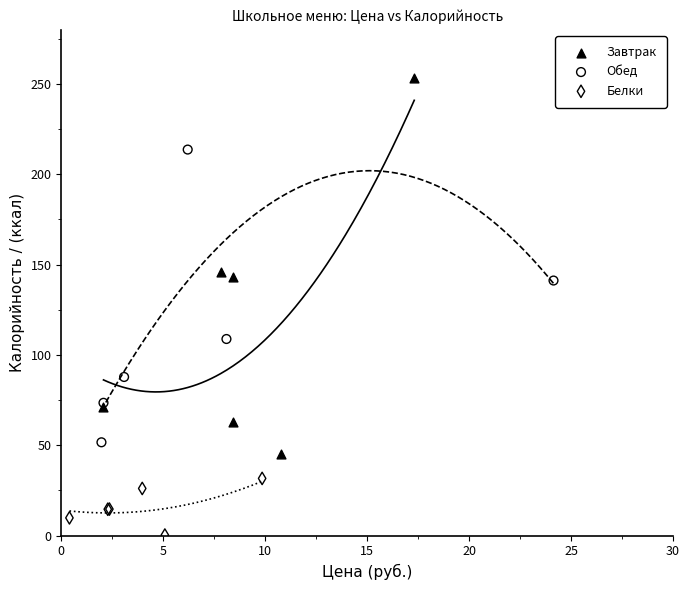

Which series has the largest Y range (max minus min)?

Завтрак